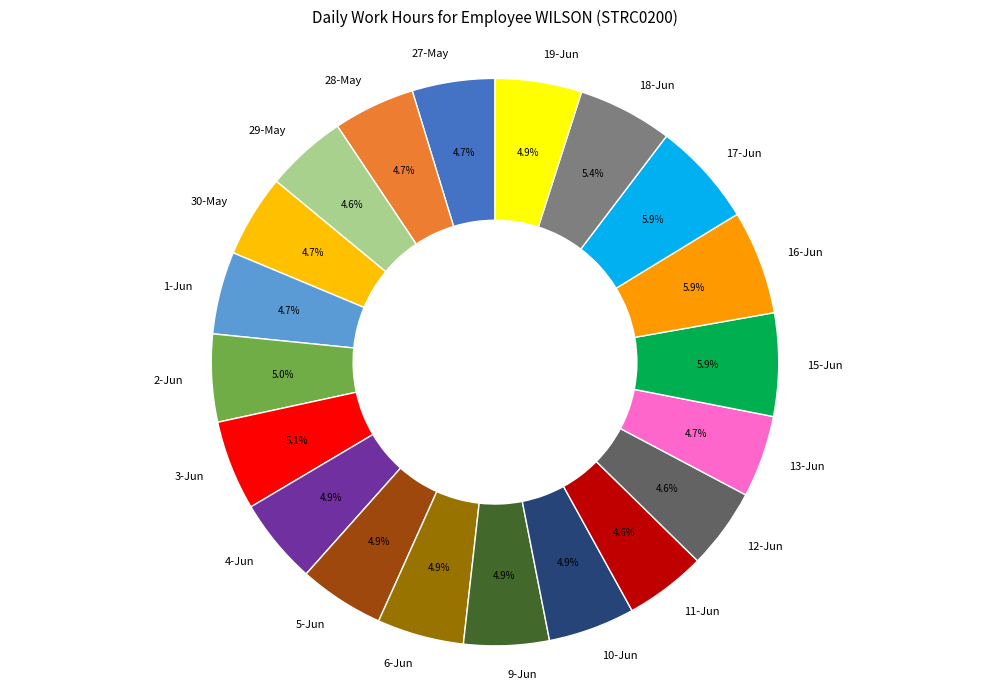

How many segments does this pie chart have?

20